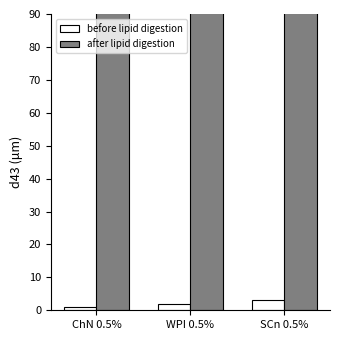

At which label does before lipid digestion first exceed 2?

SCn 0.5%